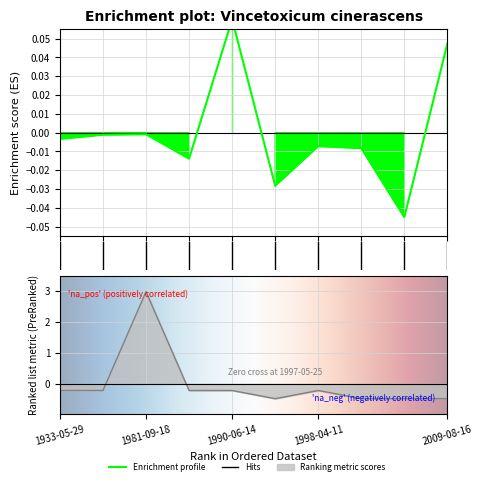

Where is the first local maximum for Longitude?

2